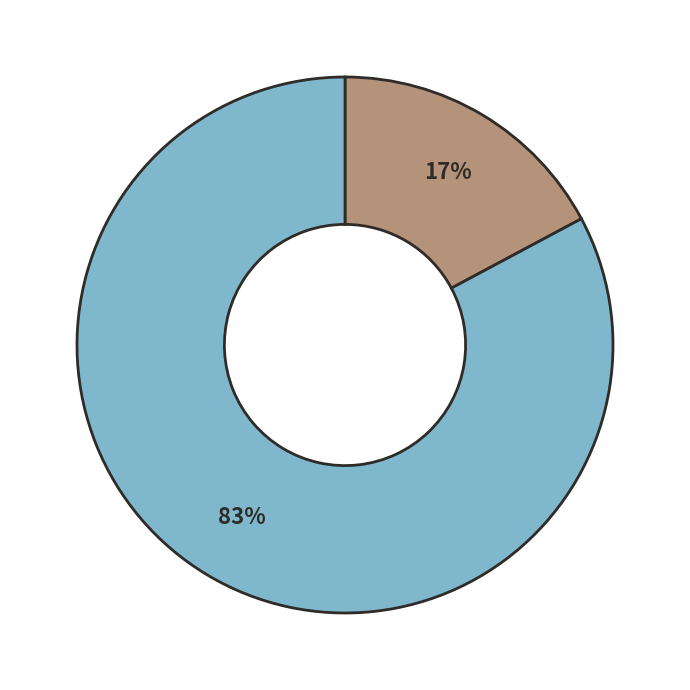

Count the number of slices in the pie.

2